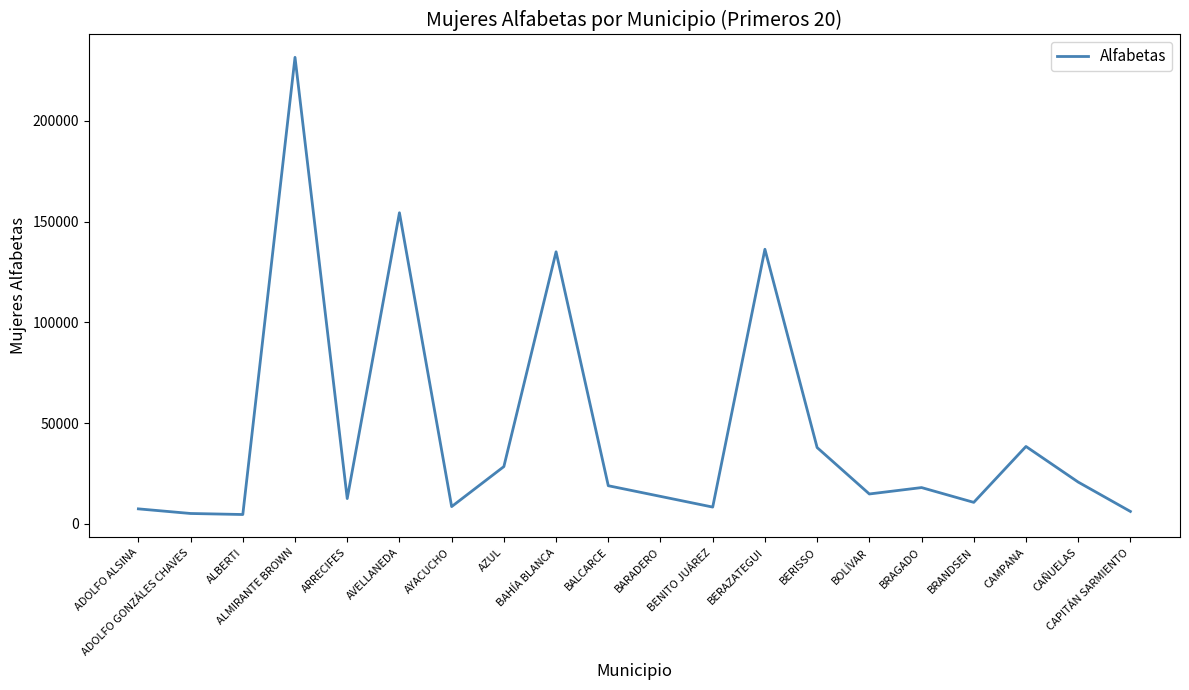

What is the difference between the maximum and second lowest values?

226374